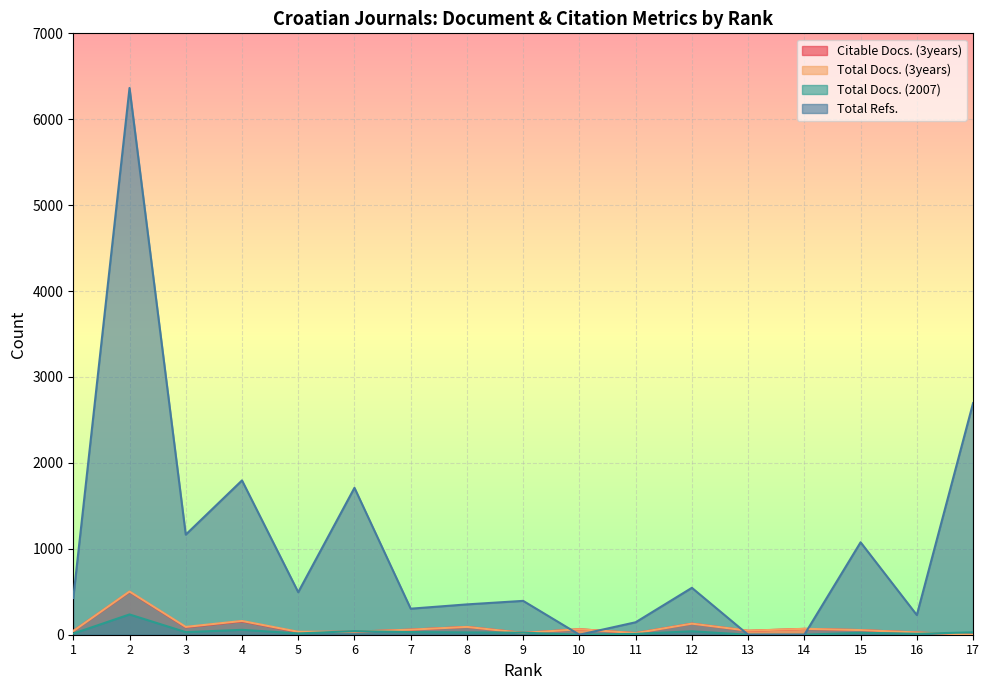

Reading left to right, list all the values displayed in this chart.

Citable Docs. (3years): 1=43	2=500	3=87	4=156	5=31	6=35	7=59	8=91	9=21	10=64	11=19	12=129	13=46	14=68	15=54	16=26	17=0
Total Docs. (3years): 1=43	2=503	3=91	4=160	5=34	6=35	7=59	8=91	9=21	10=64	11=19	12=129	13=47	14=69	15=54	16=26	17=0
Total Docs. (2007): 1=13	2=236	3=30	4=57	5=15	6=42	7=31	8=27	9=24	10=0	11=10	12=40	13=0	14=0	15=23	16=11	17=28
Total Refs.: 1=427	2=6364	3=1165	4=1796	5=495	6=1710	7=303	8=353	9=394	10=0	11=145	12=546	13=0	14=0	15=1076	16=229	17=2696